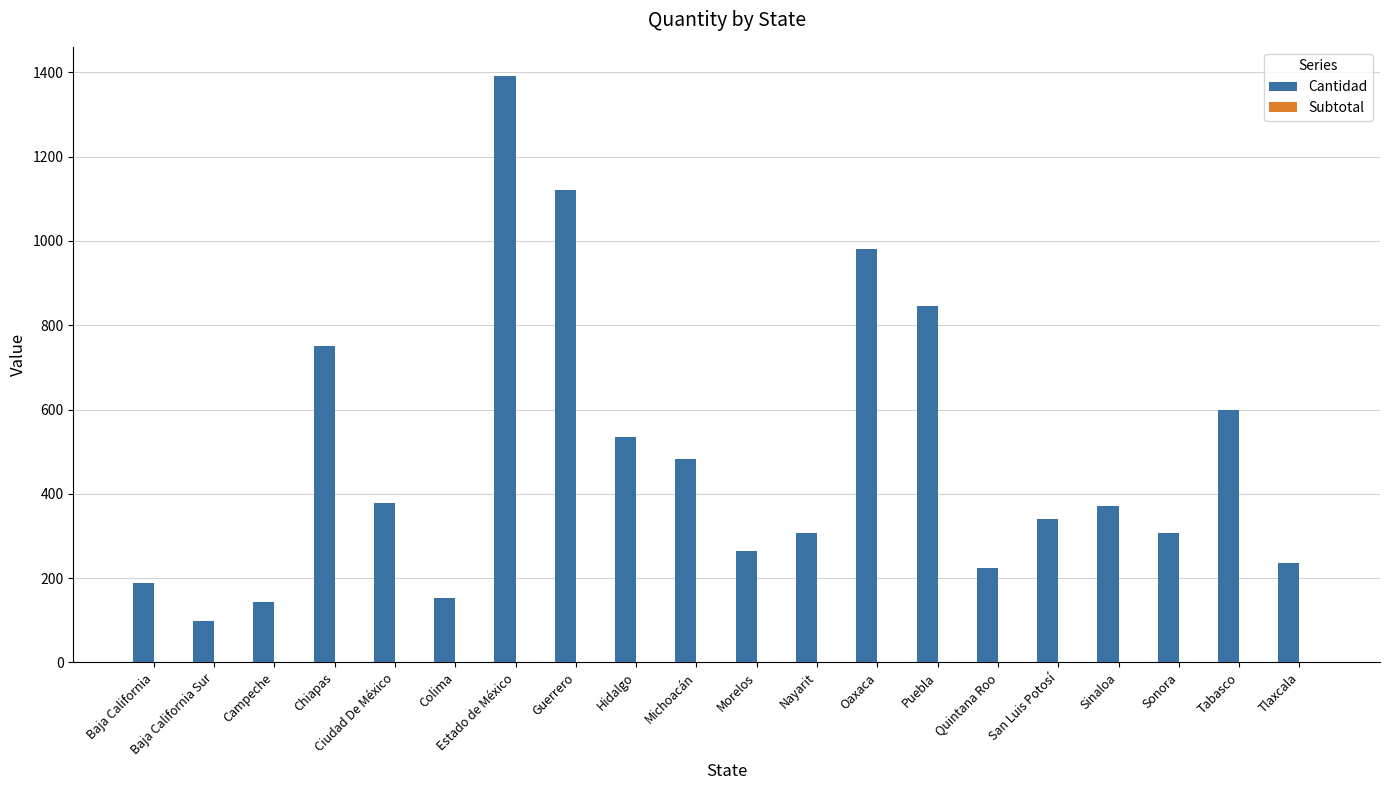

Which category has the lowest value across all series?

Baja California Sur